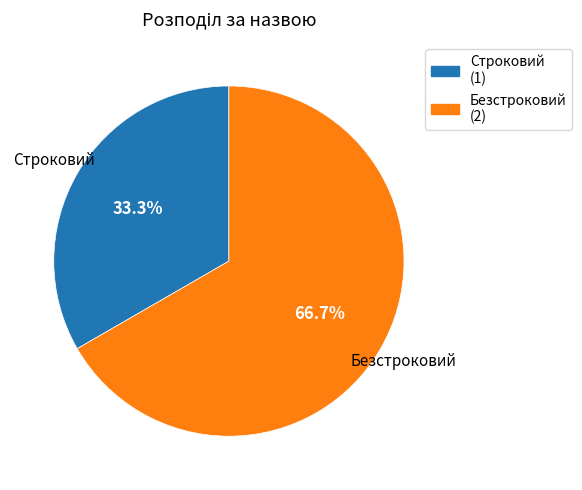

Which category has the biggest portion of the pie?

Безстроковий